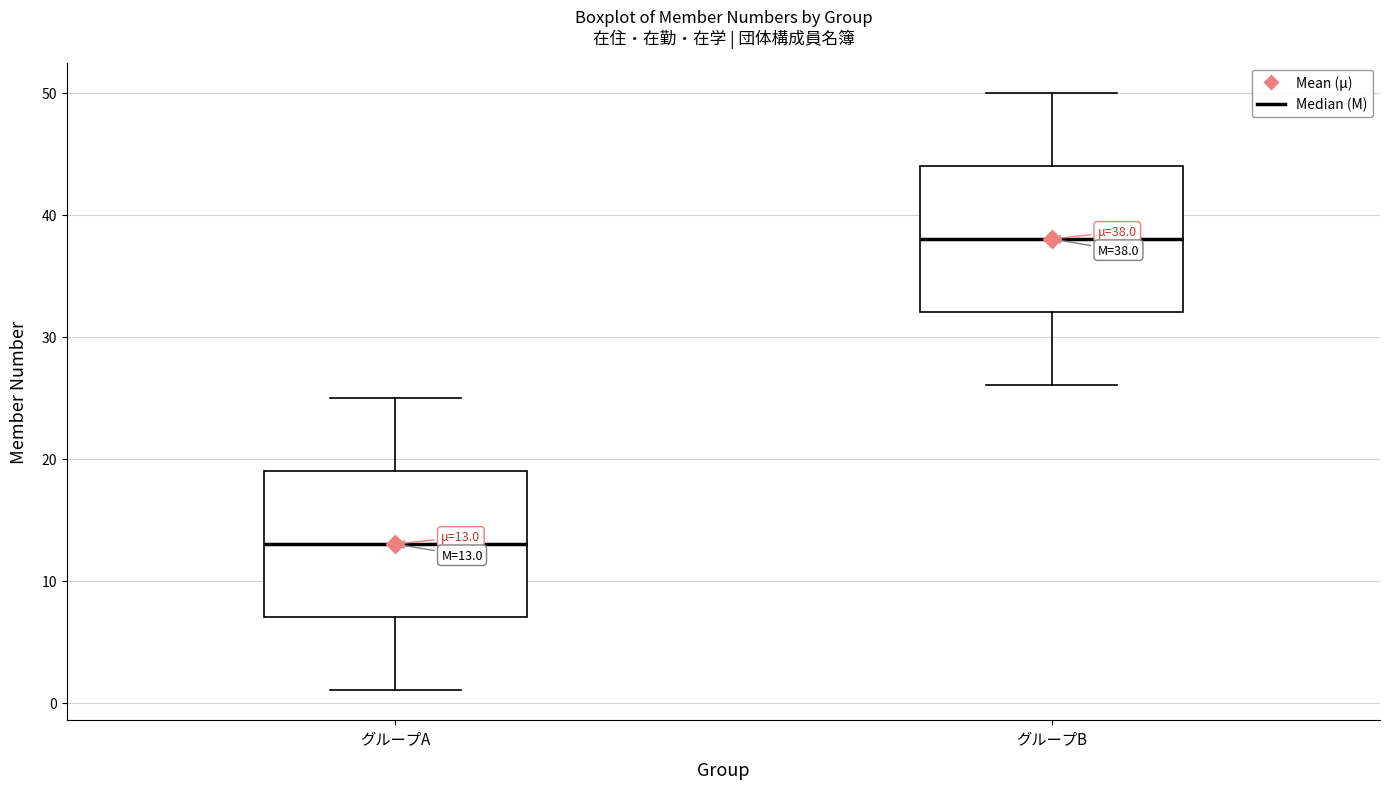

Which box's median line is the highest?

グループB